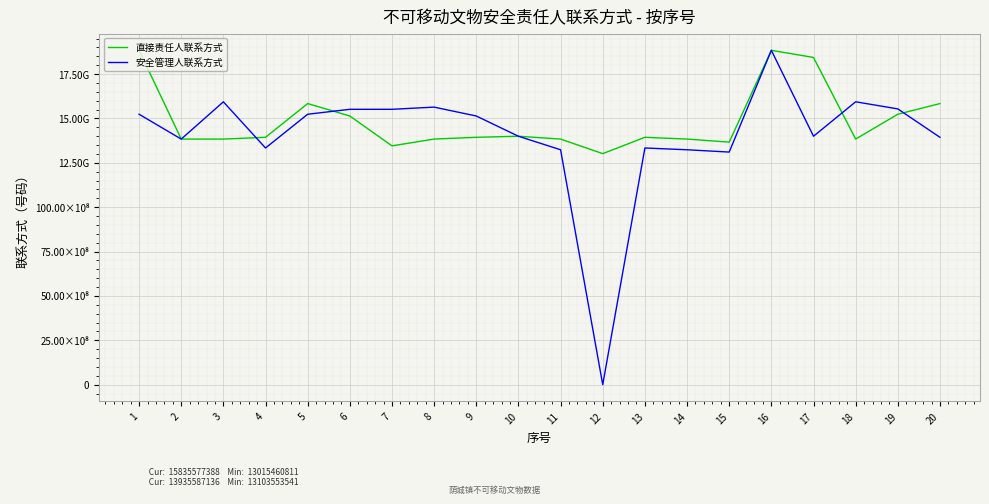

Is the value of 安全管理人联系方式 at 10 greater than the value of 直接责任人联系方式 at 9?

Yes